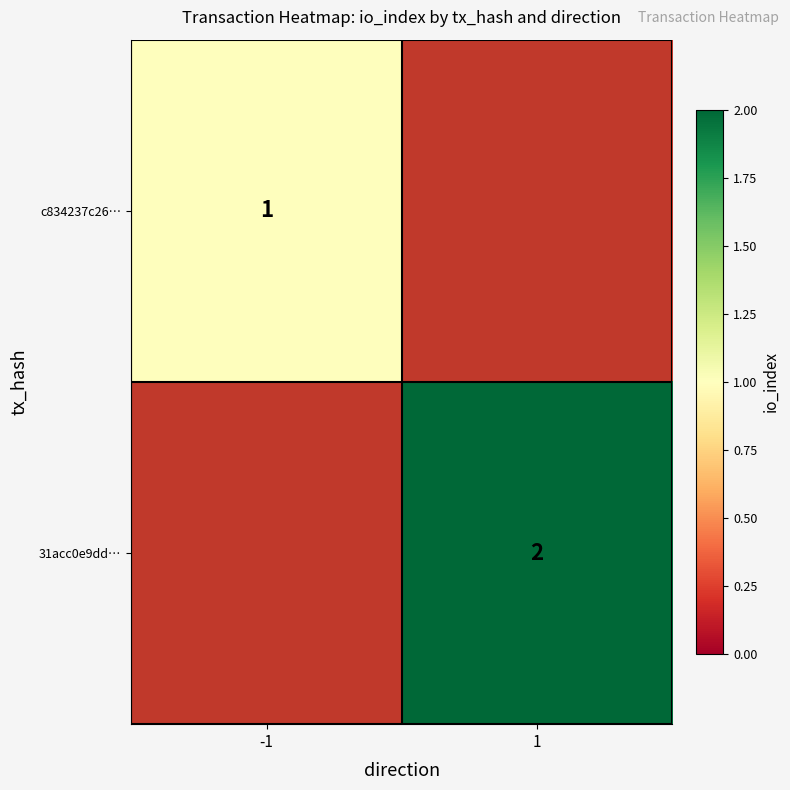

True or false: 31acc0e9dd… has a value of 3 at 1.

False